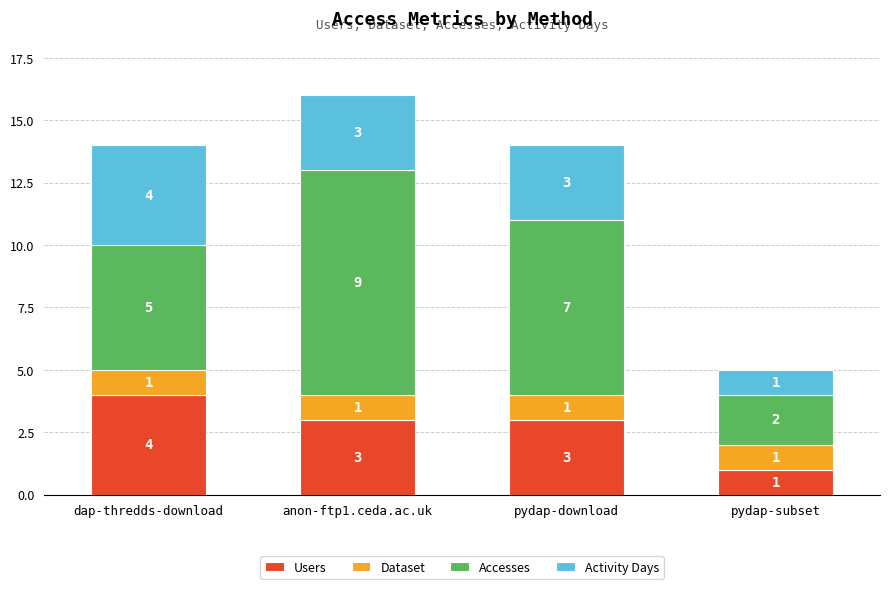

Reading left to right, list the values for the Users series.

4	3	3	1